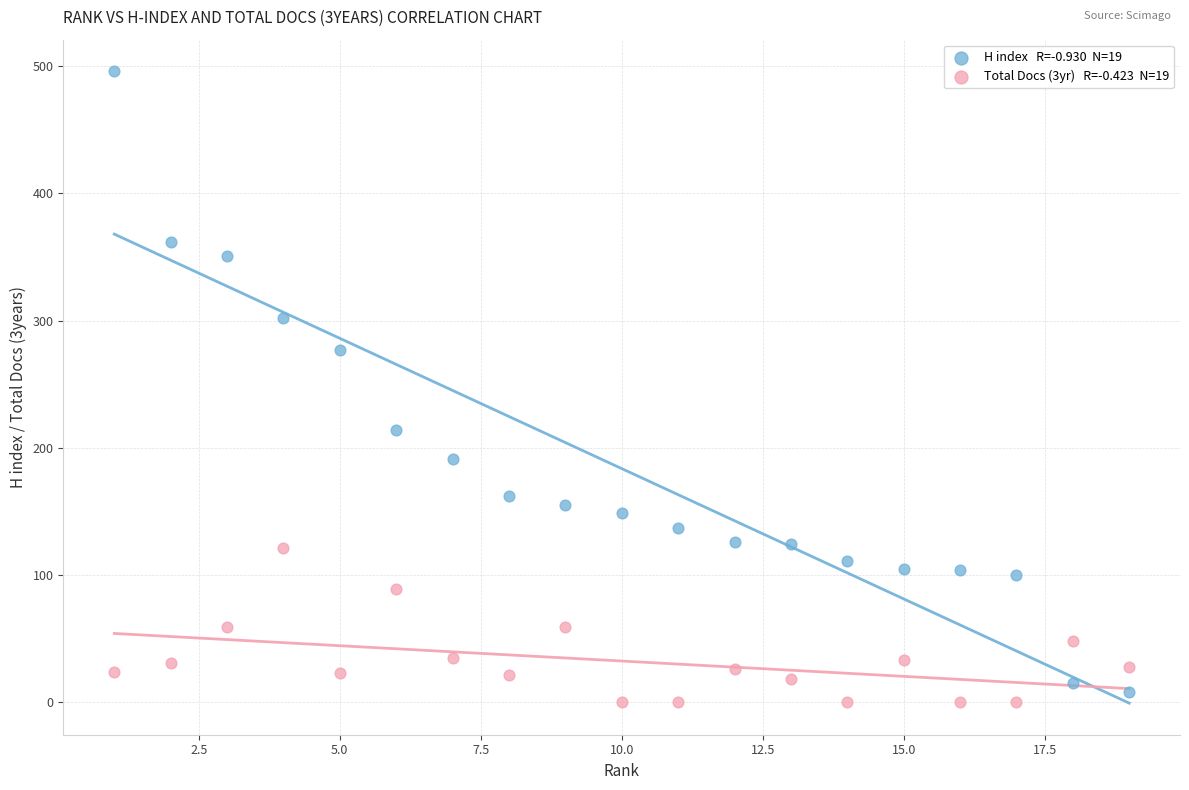

Across all data points, what is the range of Y values (max minus min)?

496